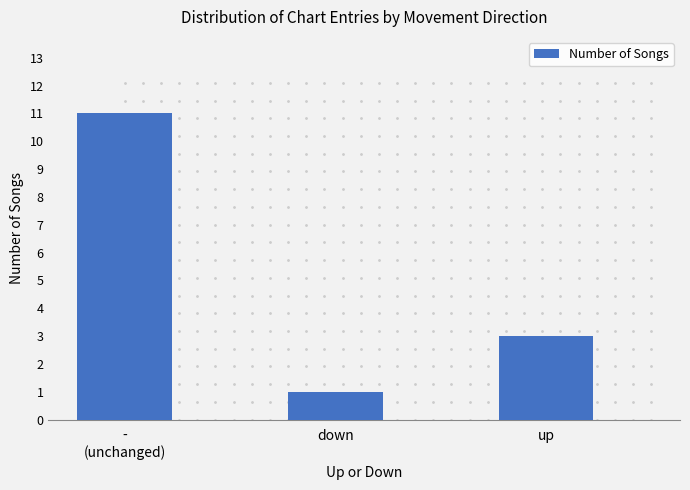

What value does the data have at up, to the nearest 5?

5